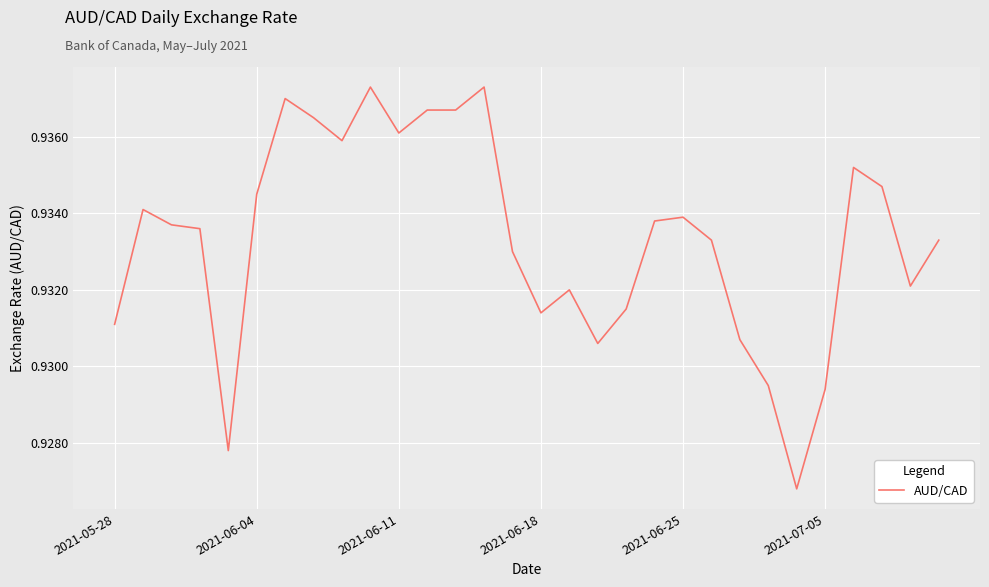

The value at 2021-07-05 is 0.2. True or false?

False